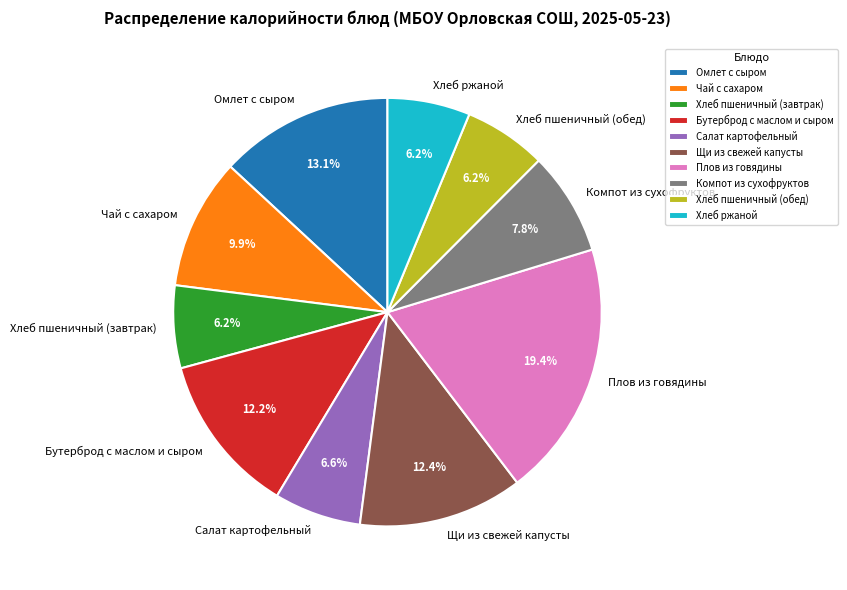

What is the largest slice in the pie chart?

Плов из говядины